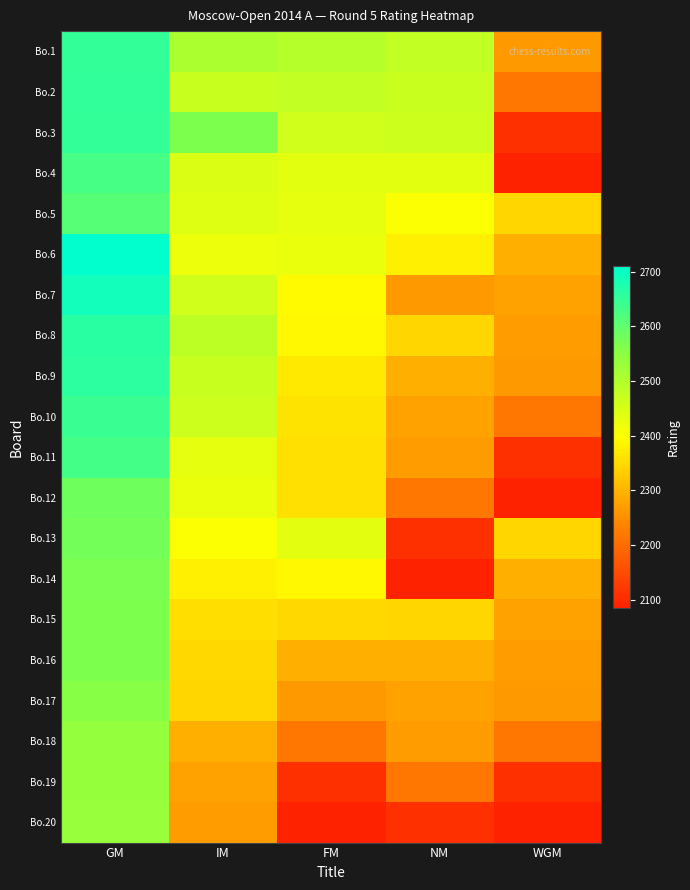

At how many categories does at least one series exceed 2246?

5